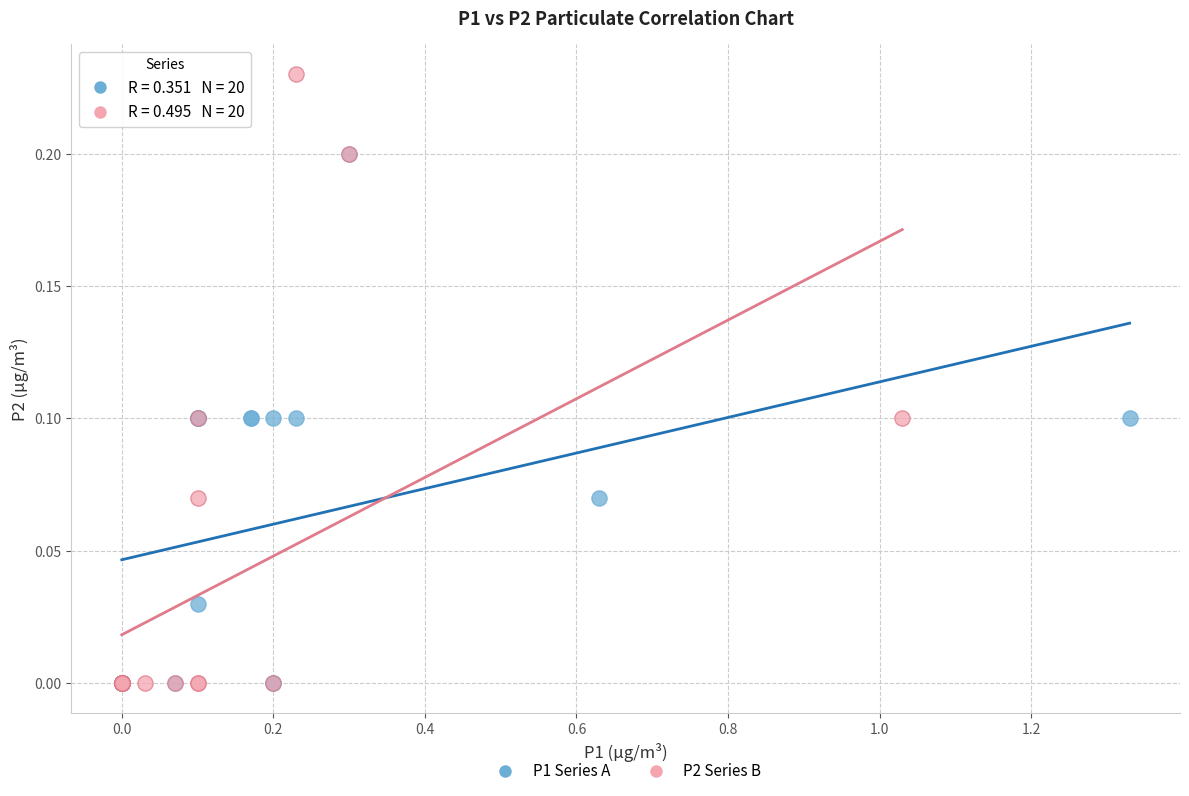

Which series contains the highest Y value?

P2 Series B